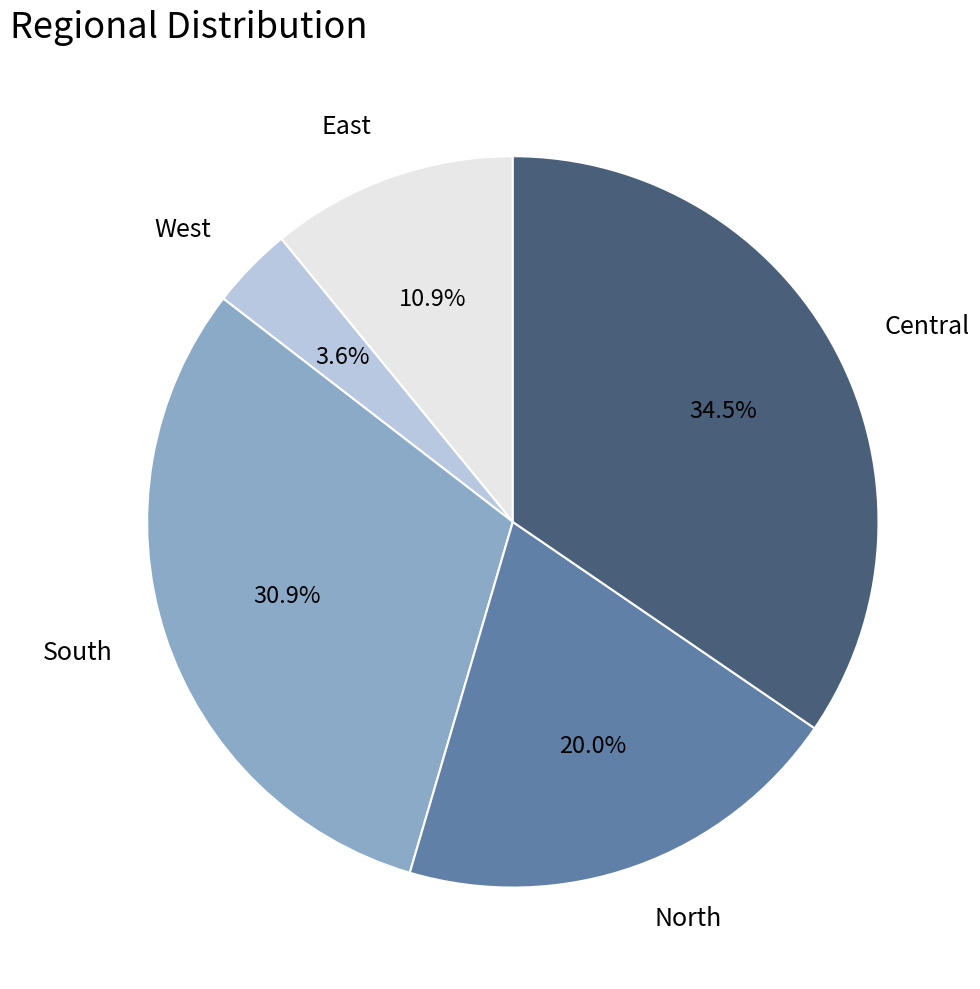

Is it true that East is 22% of the pie?

False